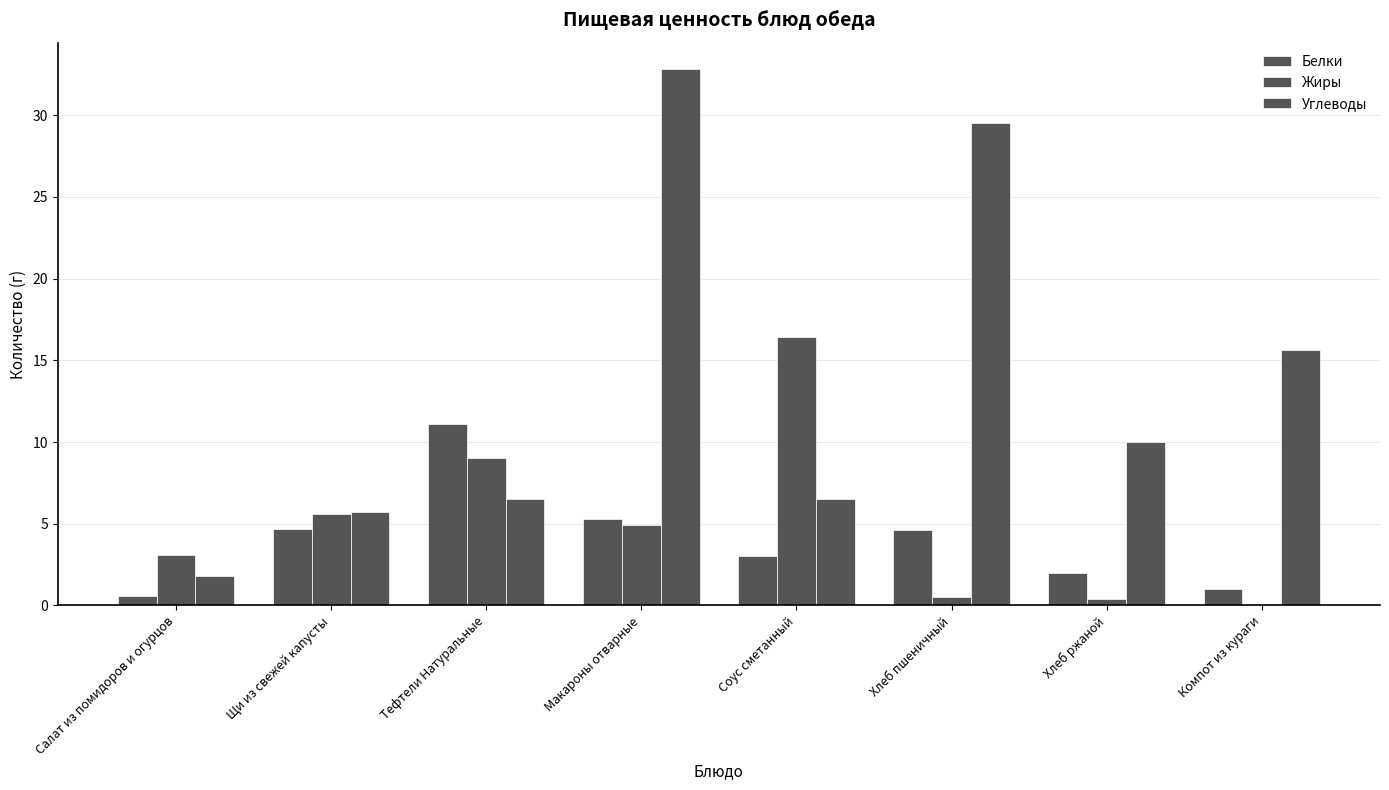

The Жиры series shows 0.0 at Компот из кураги. True or false?

False